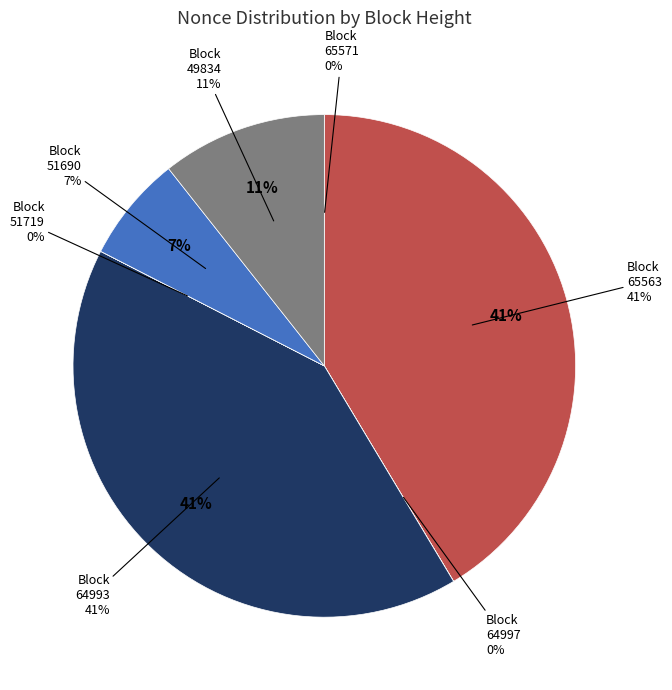

To the nearest percent, what percentage of the pie is 64993?

41%